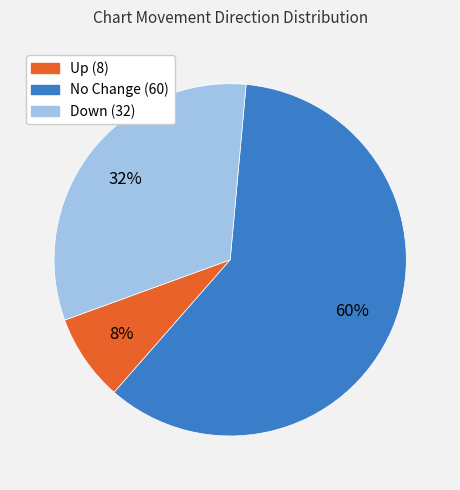

To the nearest percent, what is the difference between the largest and smallest slice percentages?

52%